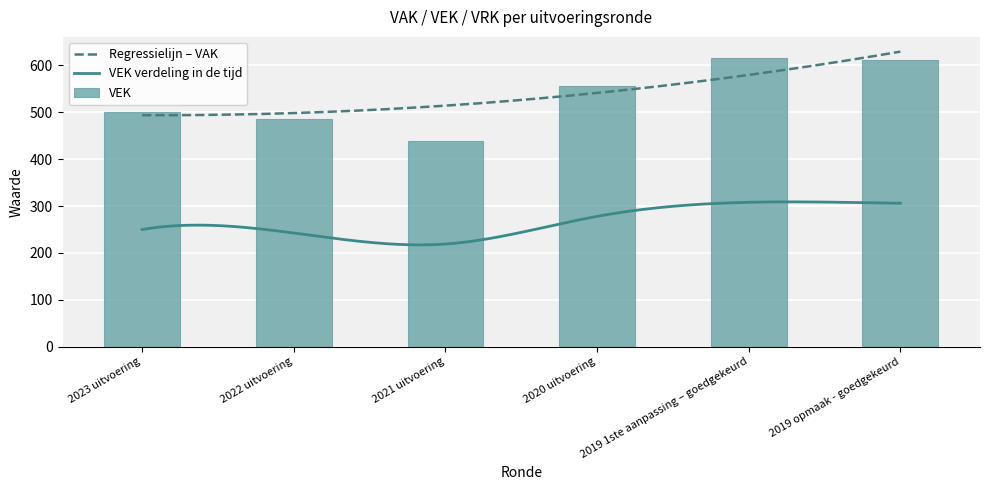

Where does the data first go above 556?

2019 1ste aanpassing – goedgekeurd